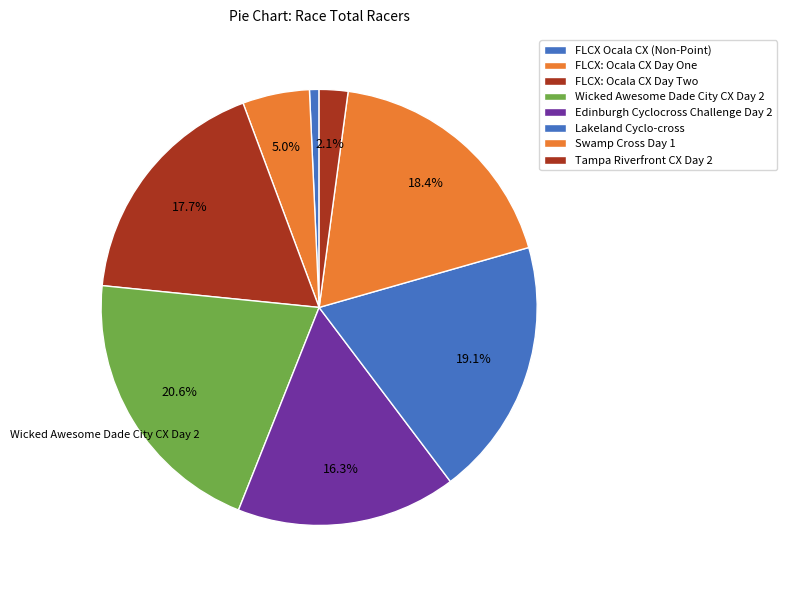

How many segments does this pie chart have?

8